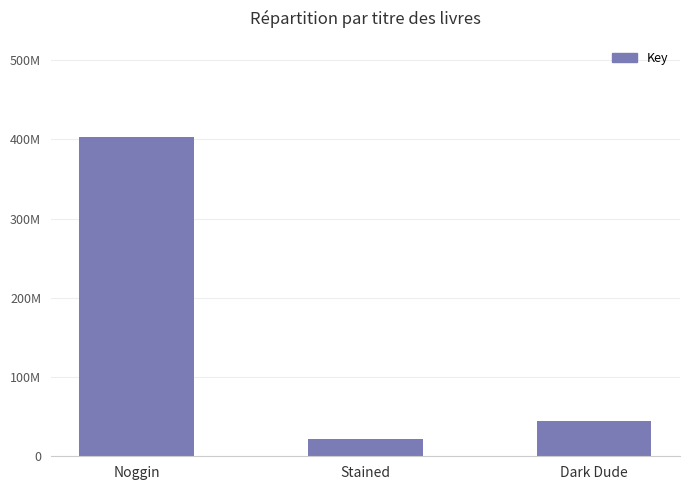

Does the chart contain any negative values?

No